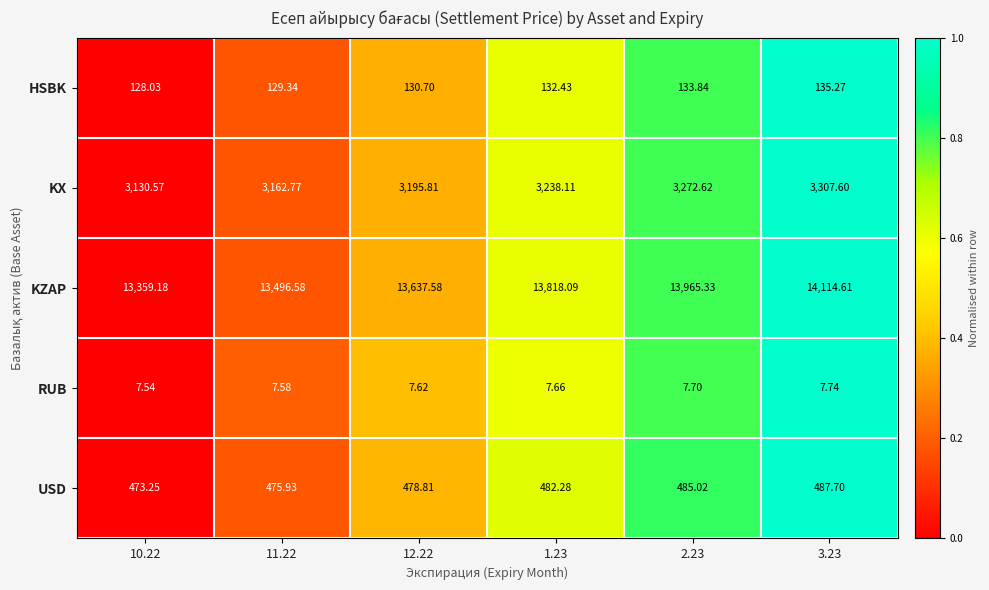

Which series changed the most between 10.22 and 12.22?

KZAP